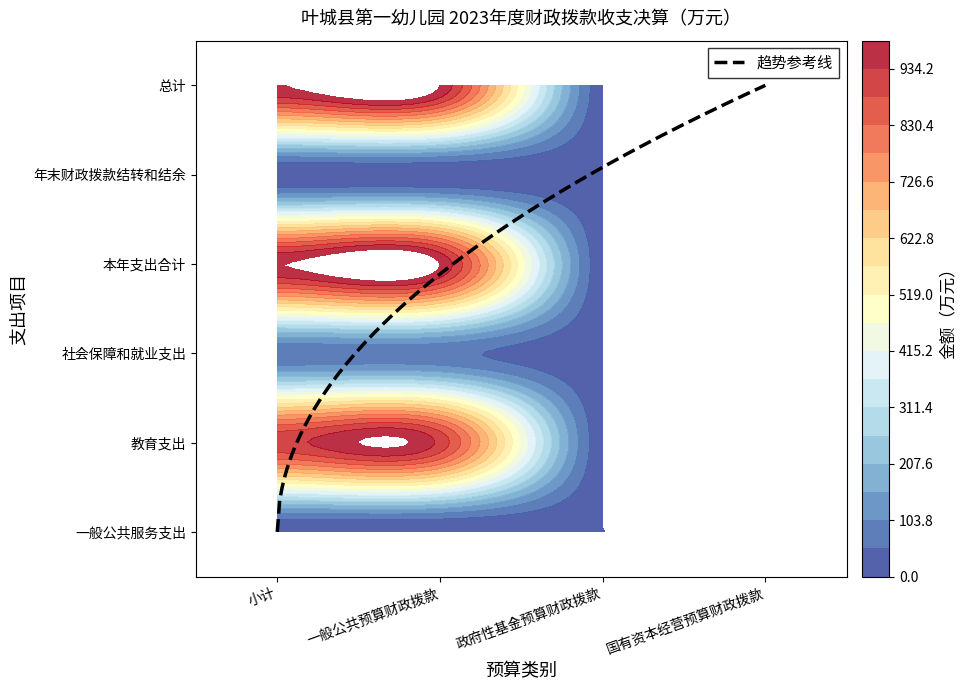

The 本年支出合计 series shows 0.0 at 政府性基金预算财政拨款. True or false?

True